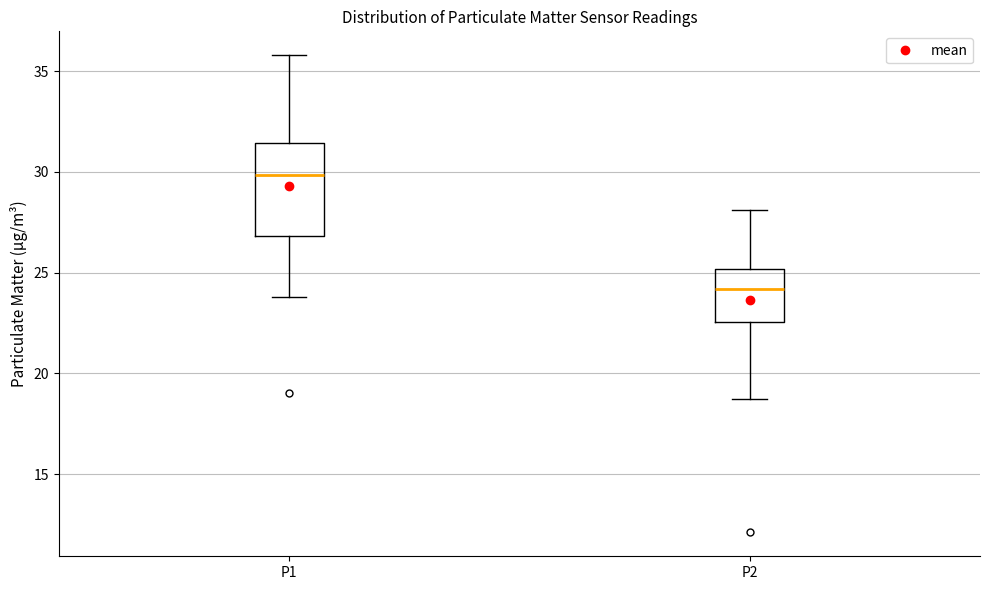

Reading left to right, transcribe this box plot: for each box, give where its median line is, the range the box spans, and where its two whiskers end, as read against the y-axis. The values are not printed on the chart, so give them approximately, as read against the axis.

P1: median 30.0, box 27.0 to 31.5, whiskers 24.0 to 36.0
P2: median 24.0, box 22.5 to 25.0, whiskers 18.5 to 28.0